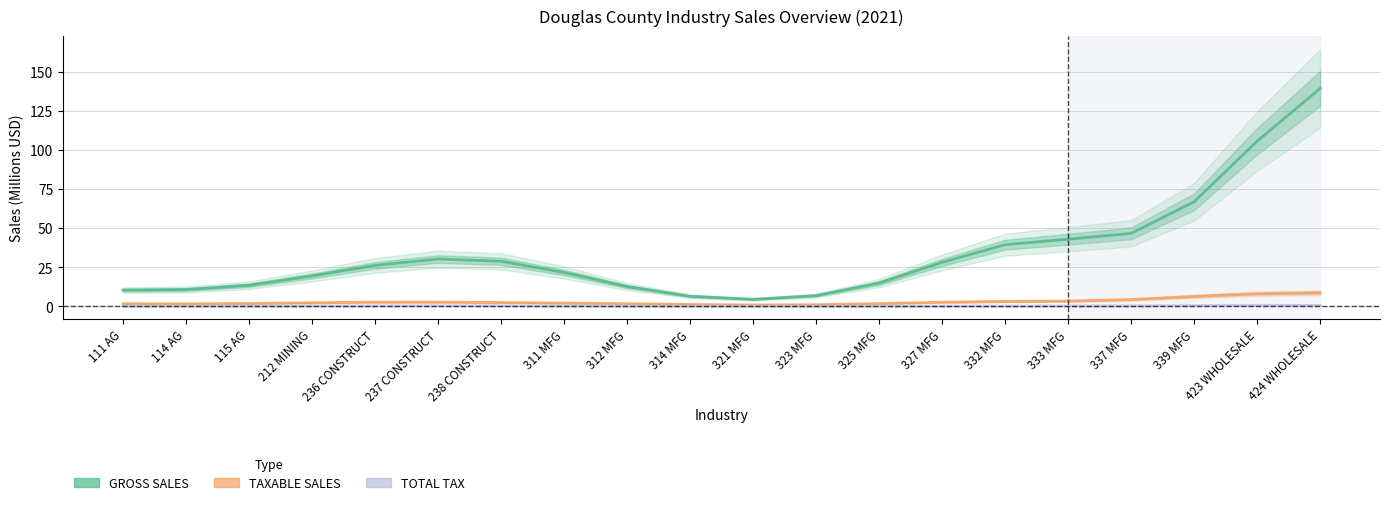

Rank the categories by TAXABLE SALES value from lowest to highest.

321 MFG, 323 MFG, 314 MFG, 114 AG, 111 AG, 312 MFG, 325 MFG, 115 AG, 311 MFG, 212 MINING, 238 CONSTRUCT, 327 MFG, 236 CONSTRUCT, 237 CONSTRUCT, 332 MFG, 333 MFG, 337 MFG, 339 MFG, 423 WHOLESALE, 424 WHOLESALE